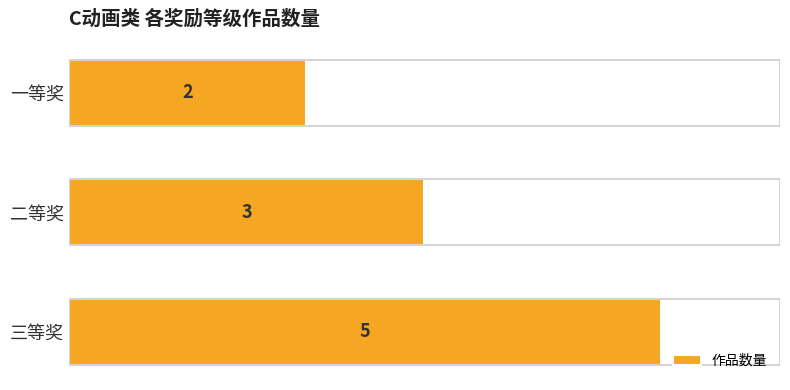

Reading bottom to top, extract all data points from this chart.

三等奖=5	二等奖=3	一等奖=2